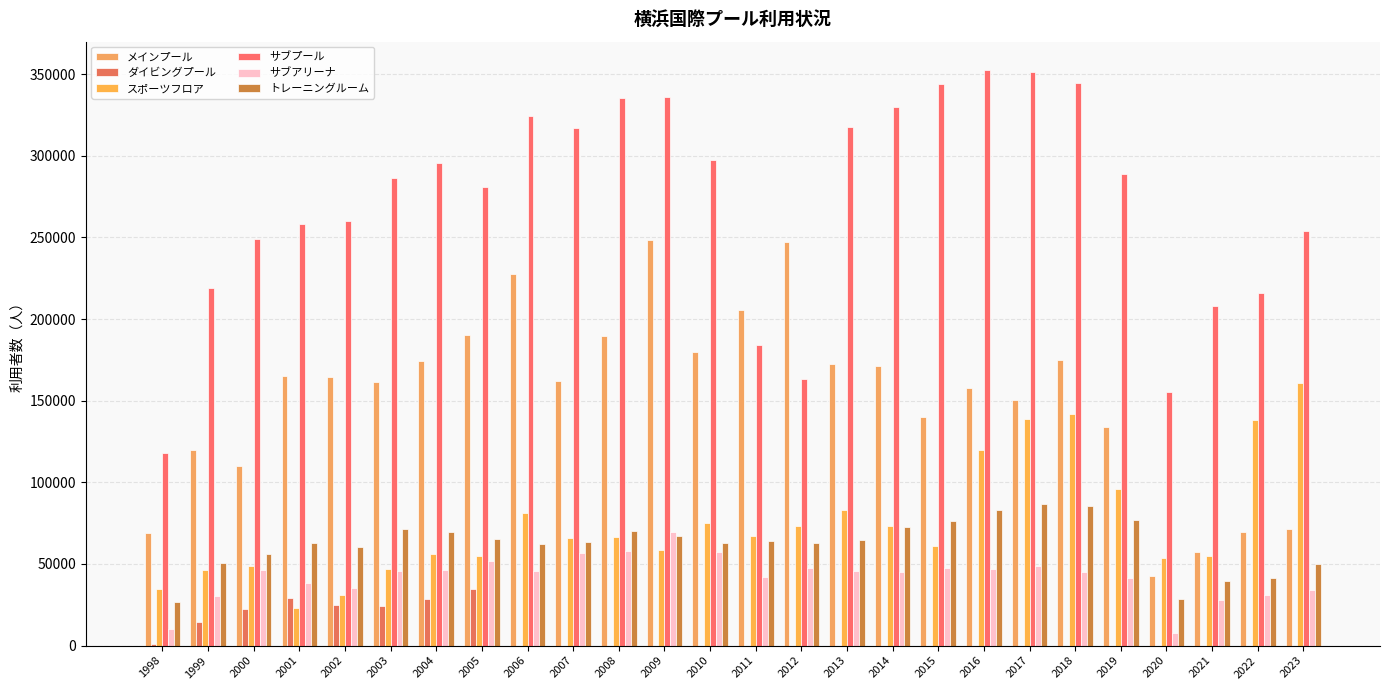

Reading left to right, extract all data points from this chart.

メインプール: 68961	119780	109991	164944	164472	161564	174495	190203	227461	162175	189823	248503	179978	205612	247093	172162	170990	139852	157569	150289	174835	133958	42514	57106	69854	71631
ダイビングプール: 1277	14416	22615	29096	24897	24471	28613	34600	0	0	0	0	0	0	0	0	0	0	0	0	0	0	0	0	0	0
スポーツフロア: 34545	46225	48597	23173	31013	47129	56017	55073	80993	66192	66487	58724	75104	67066	72942	83278	73426	61220	119957	138701	141595	96024	53394	55091	138136	160845
サブプール: 117933	218944	249039	257934	259750	286539	295433	280596	324559	316932	335086	335673	297078	184239	163117	317586	329939	343848	352220	351179	344236	289027	155172	208212	216077	253679
サブアリーナ: 10088	30234	46031	38087	35304	45458	46493	51640	45610	56620	57821	69723	57292	42047	47350	45978	45198	47631	47113	48468	44803	41142	7898	27676	31079	33830
トレーニングルーム: 26663	50864	55979	63136	60459	71530	69618	65021	62446	63458	70098	66952	62961	63897	62996	64560	72419	76299	82950	86826	85278	76646	28767	39632	41199	50160